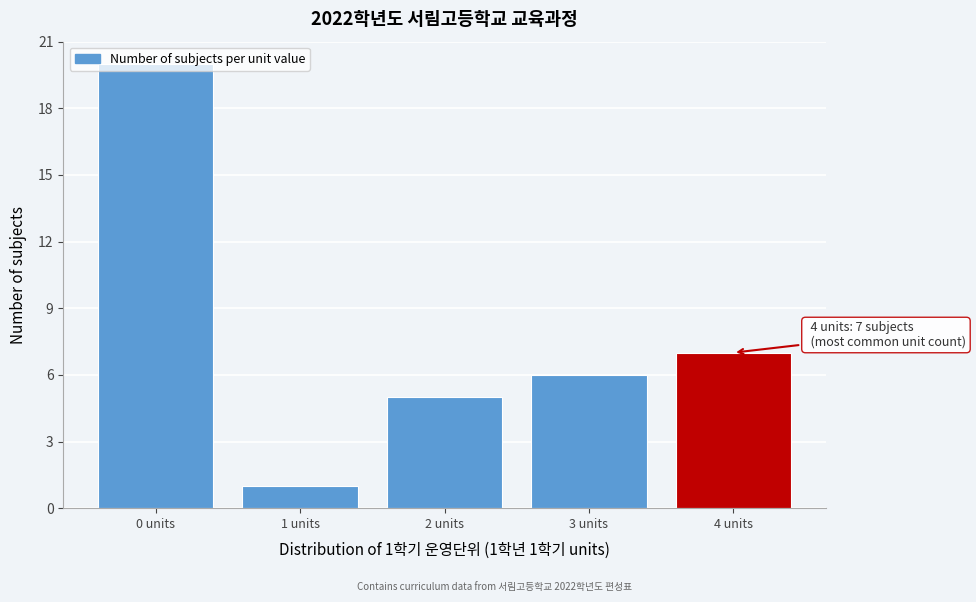

Which range on the x-axis has the tallest bar?

-0.5 to 0.5